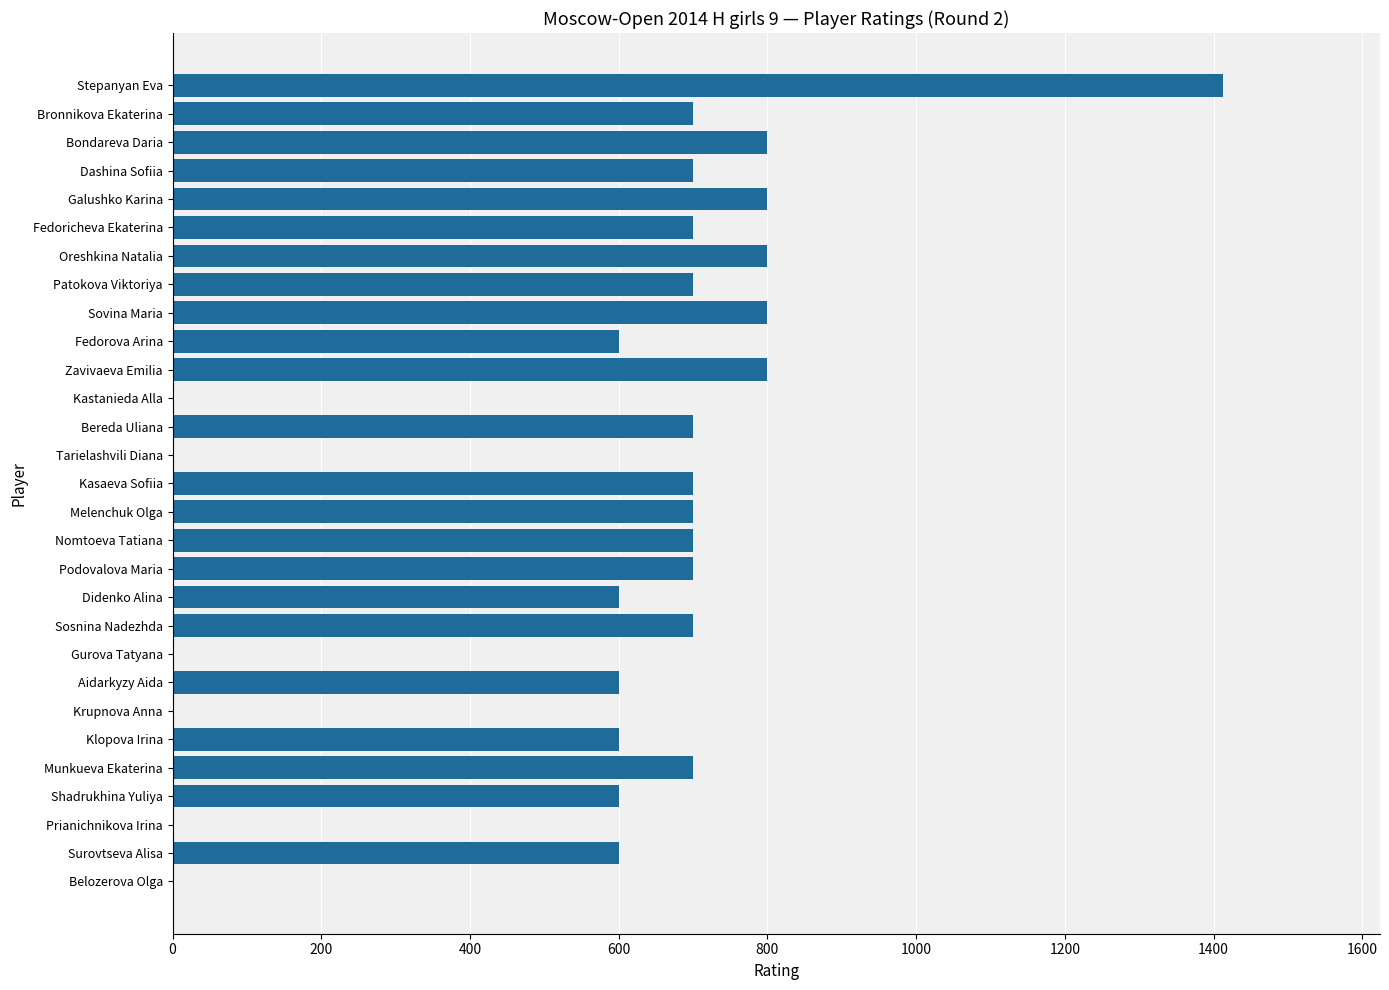

Approximately how many times larger is the value at Dashina Sofiia compared to Patokova Viktoriya?

1.0